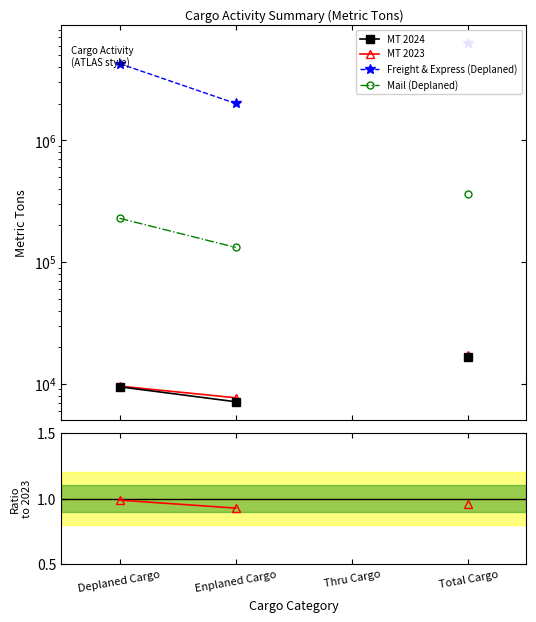

Which category has the lowest value in the Freight & Express (Deplaned) series?

Enplaned Cargo